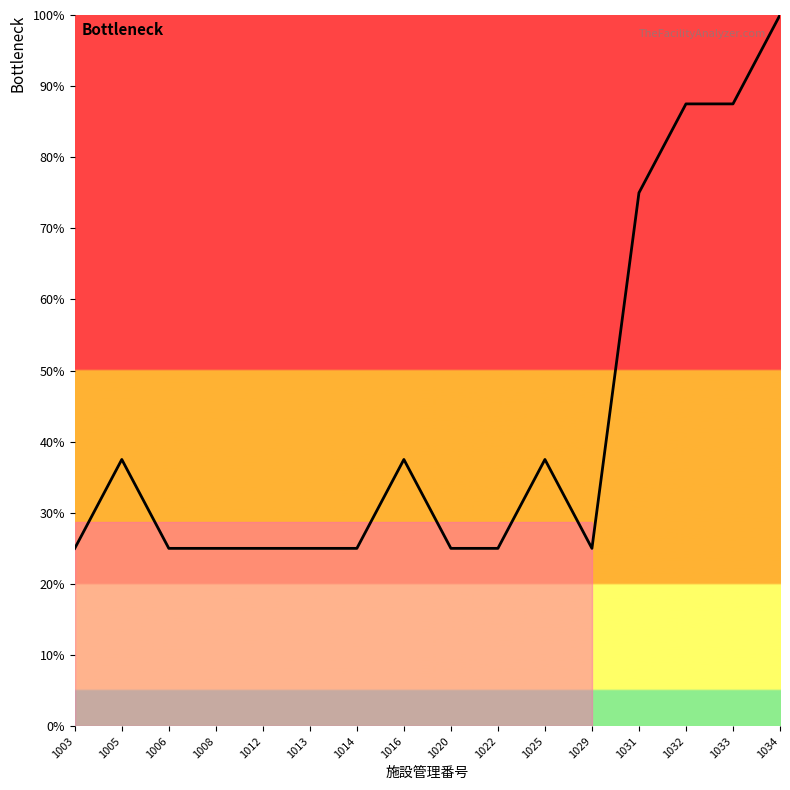

Does the chart display data point markers on the line(s)?

No